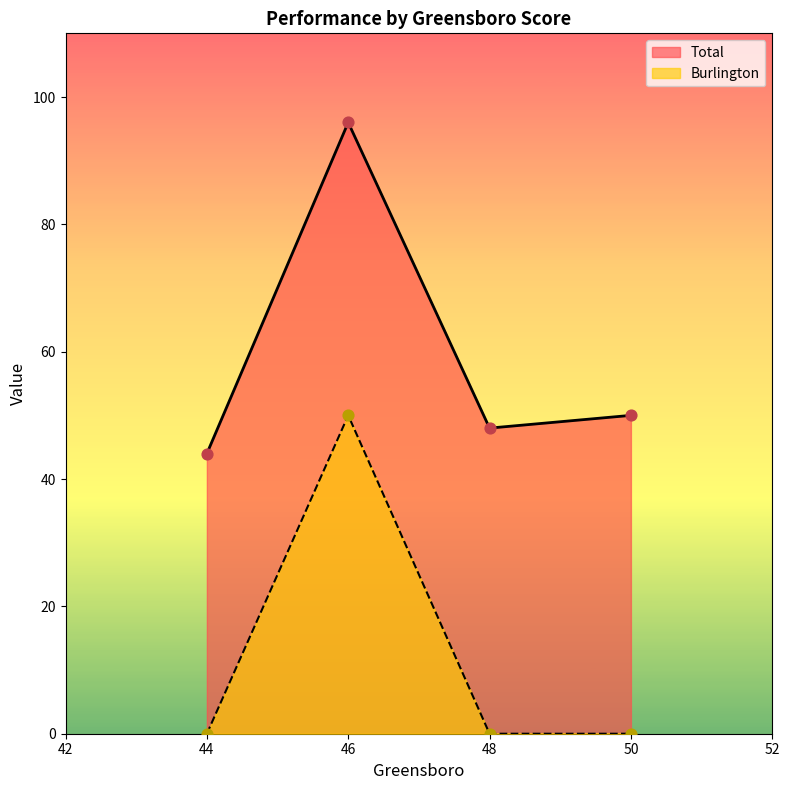

Which series contains the highest Y value?

Total